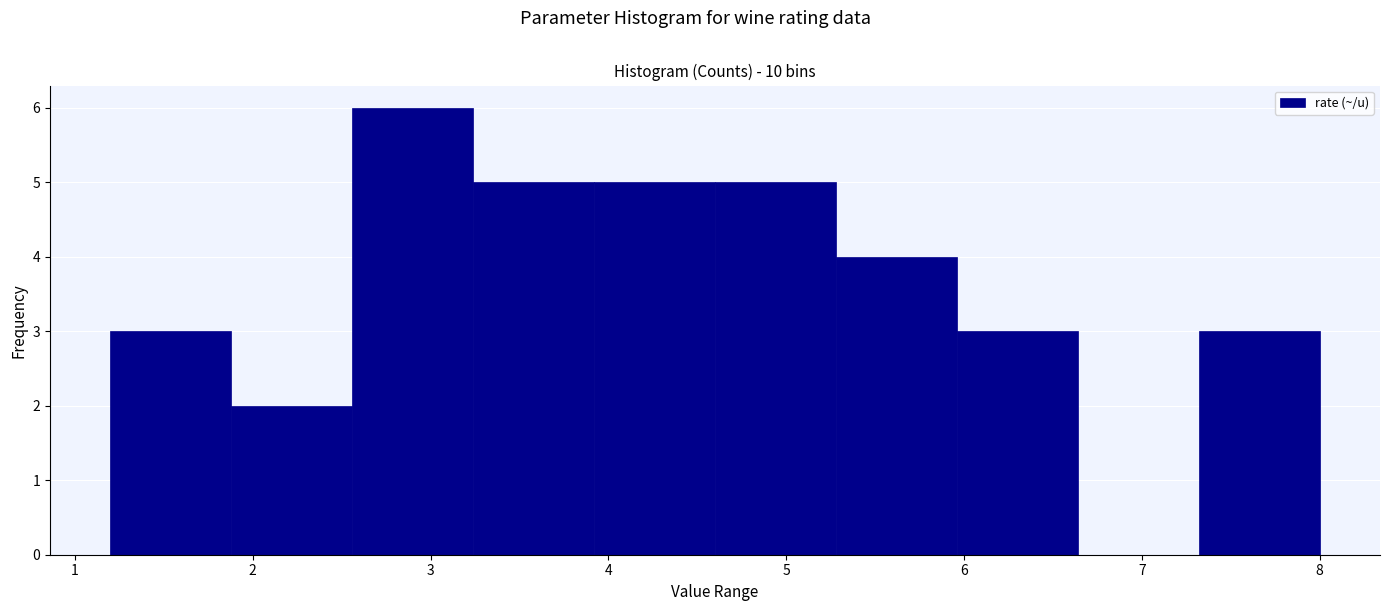

Over which range of the x-axis is the bar tallest?

2.56 to 3.24